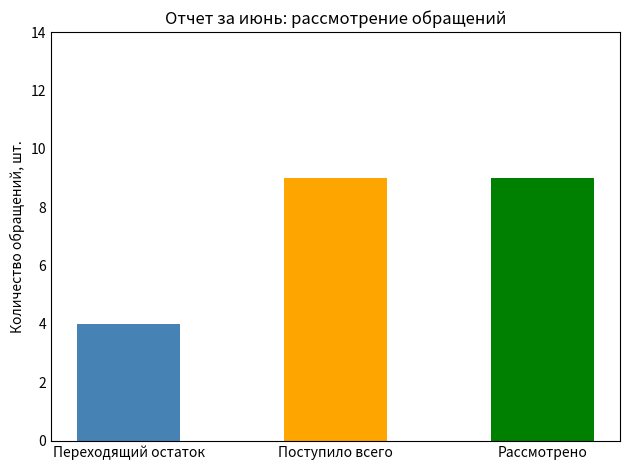

What is the label of the 3rd bar from the left?

Рассмотрено